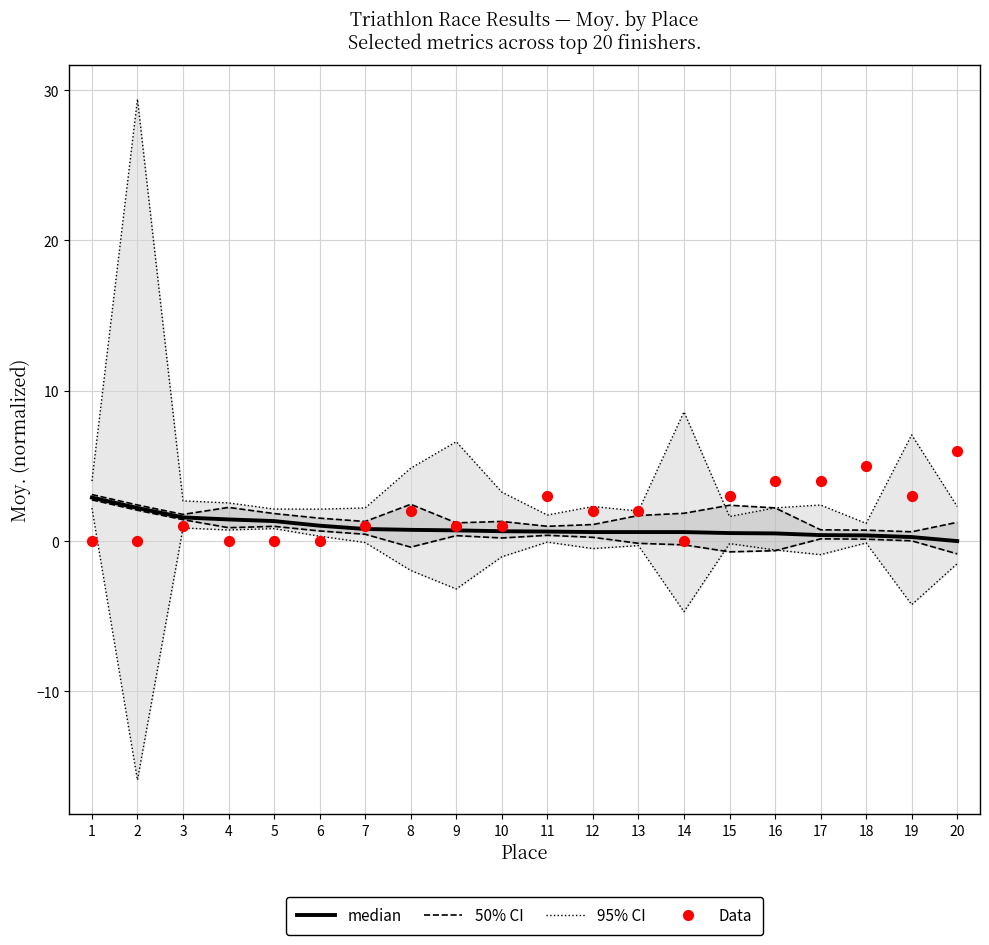

At which category is the sum across all series the highest?

2